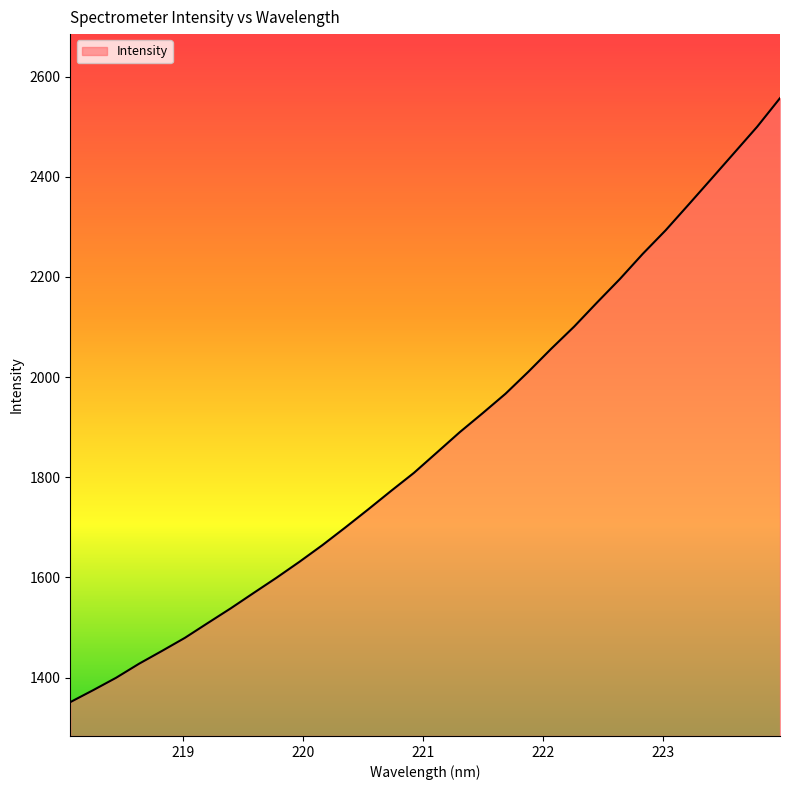

What is the difference between the maximum and minimum values?

1205.8